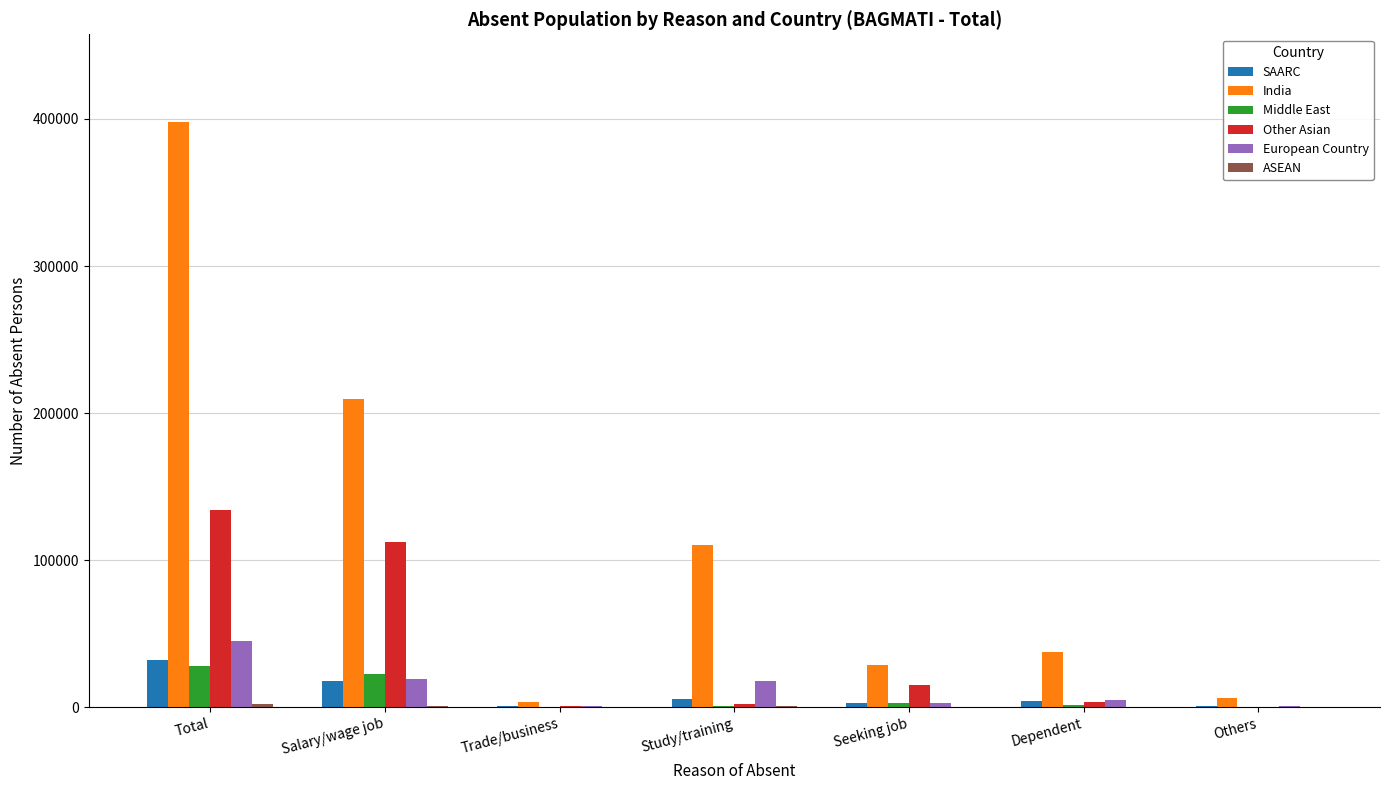

Which series has the largest total across all categories?

India